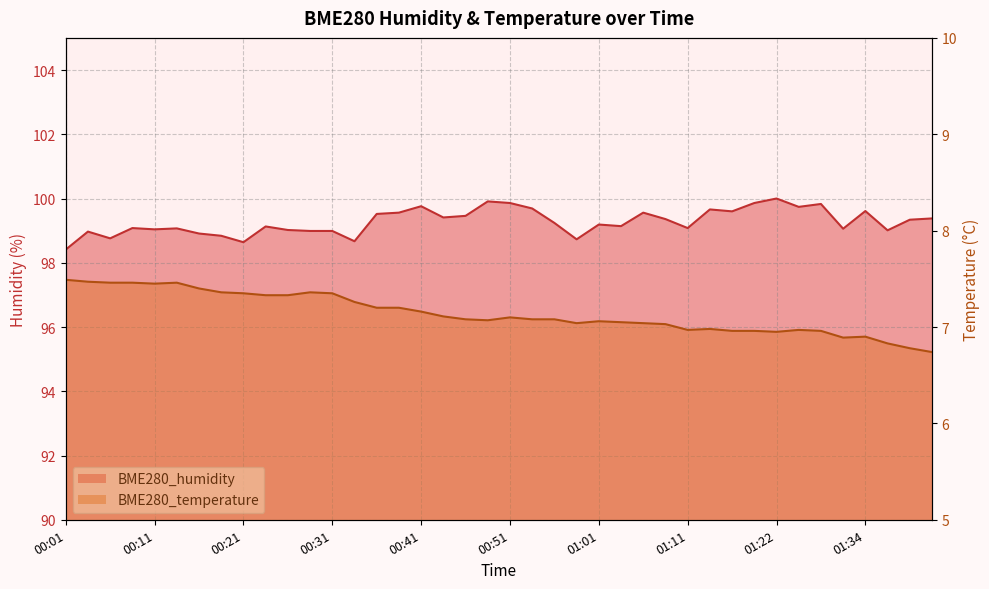

The BME280_temperature series shows 7.2 at 00:41. True or false?

True